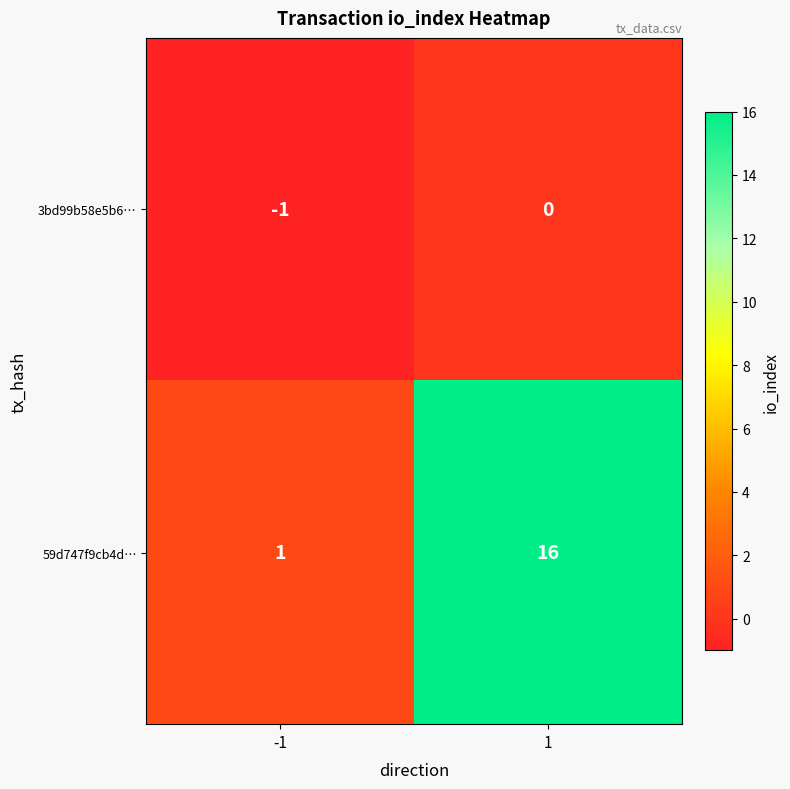

Is it true that 59d747f9cb4d… equals 0 at -1?

False